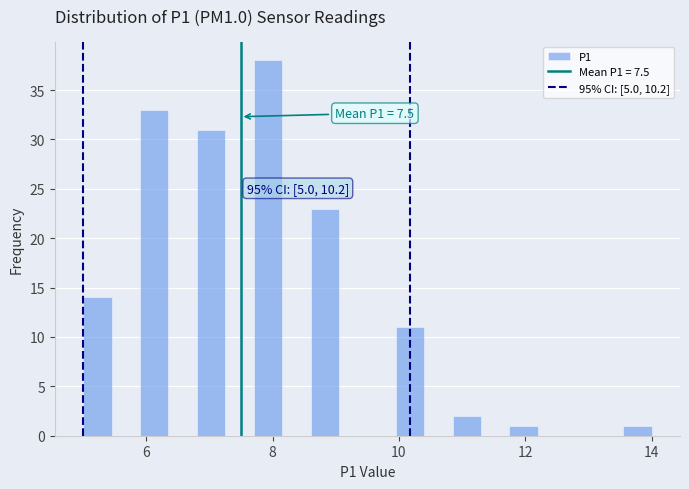

Around what value on the x-axis is the tallest bar? Give the approximate position of its centre, as read against the axis.

8.0